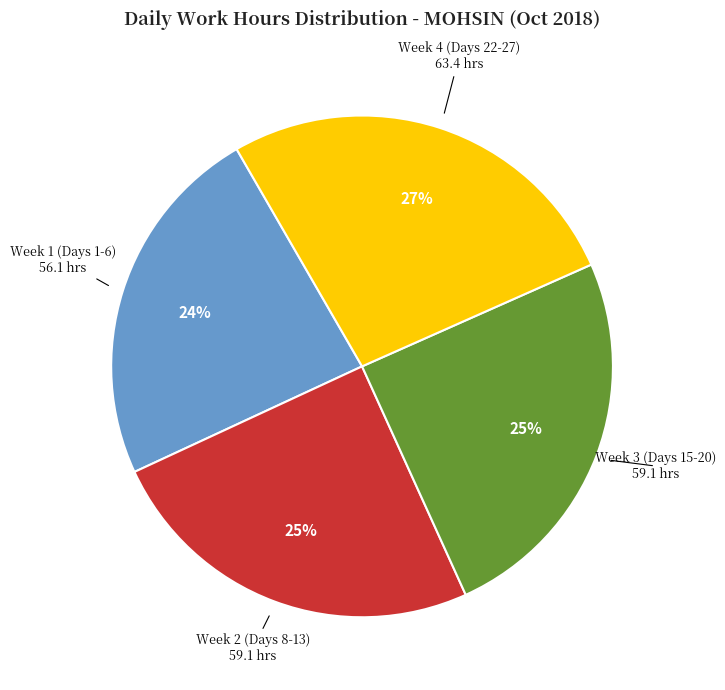

How many segments does this pie chart have?

4